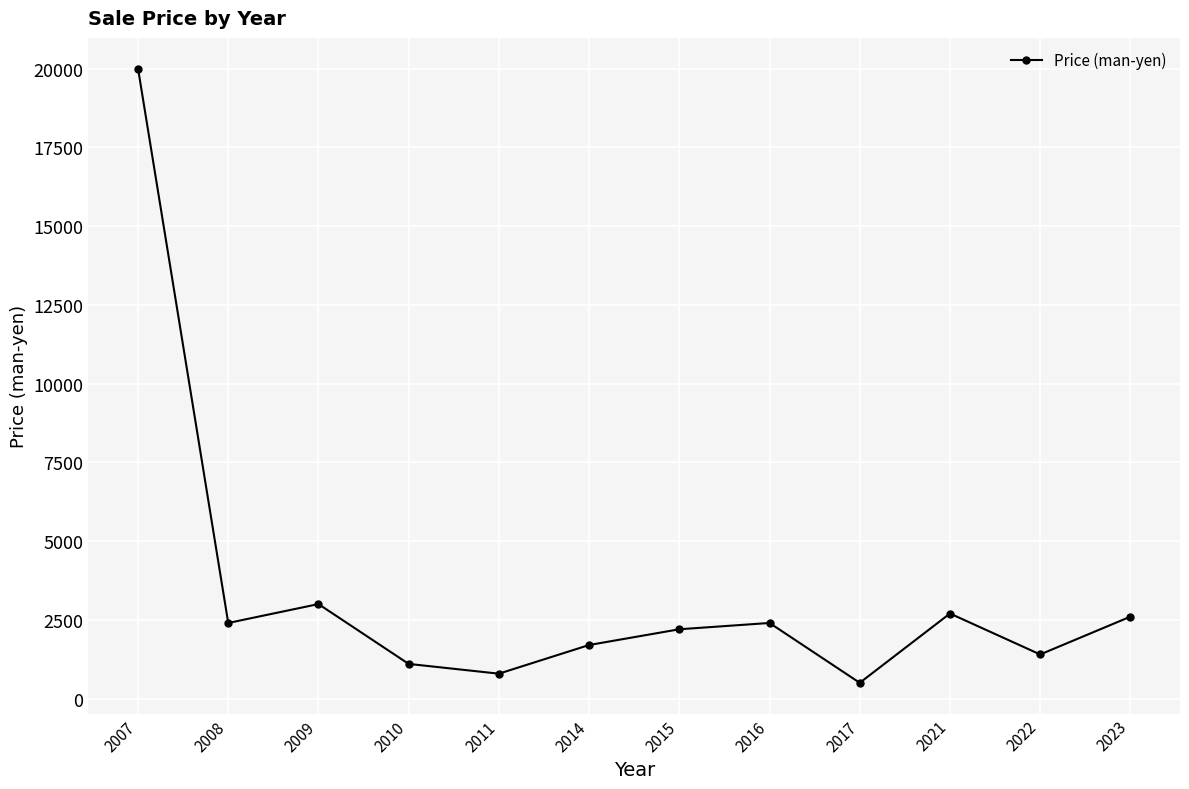

Which label corresponds to the largest value in the chart?

2007